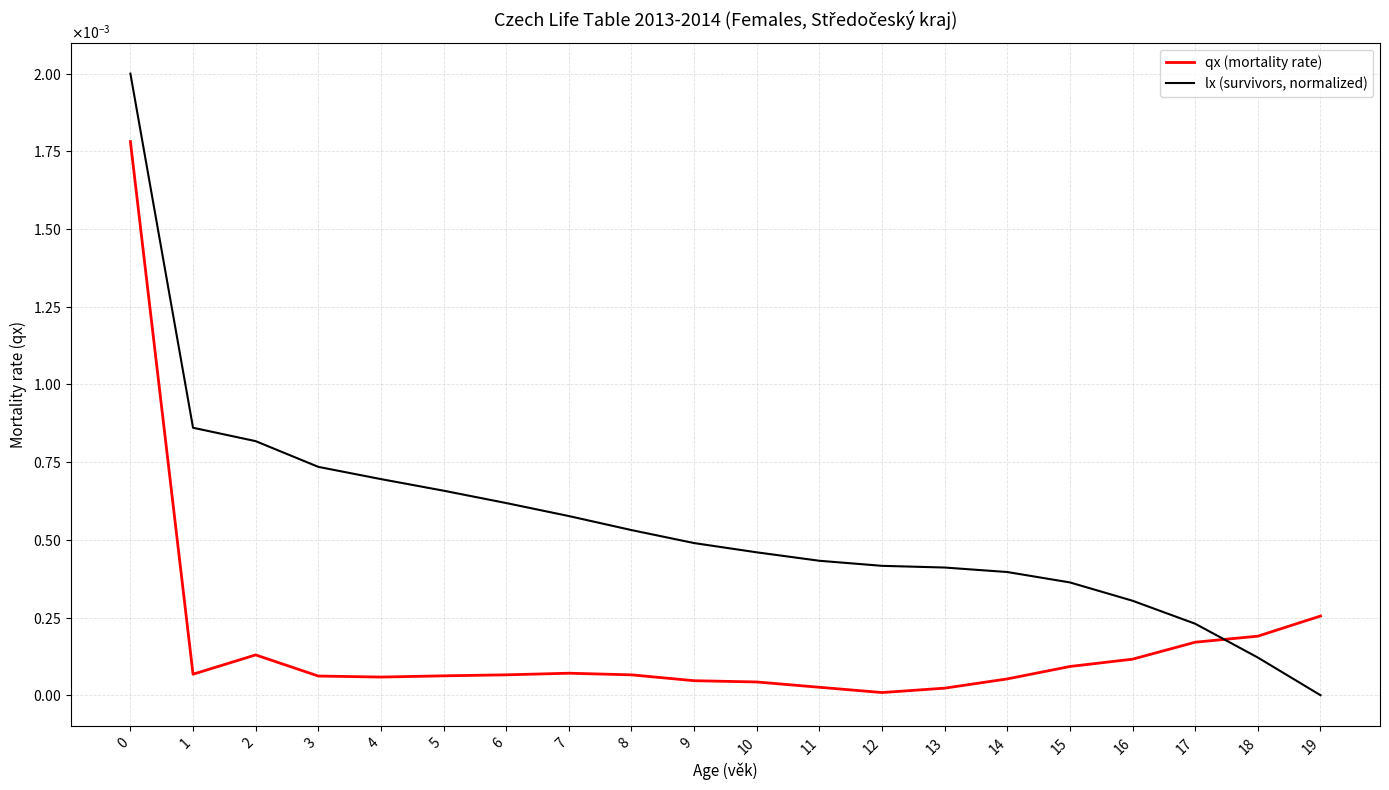

Is this an area chart (filled region under the line)?

No